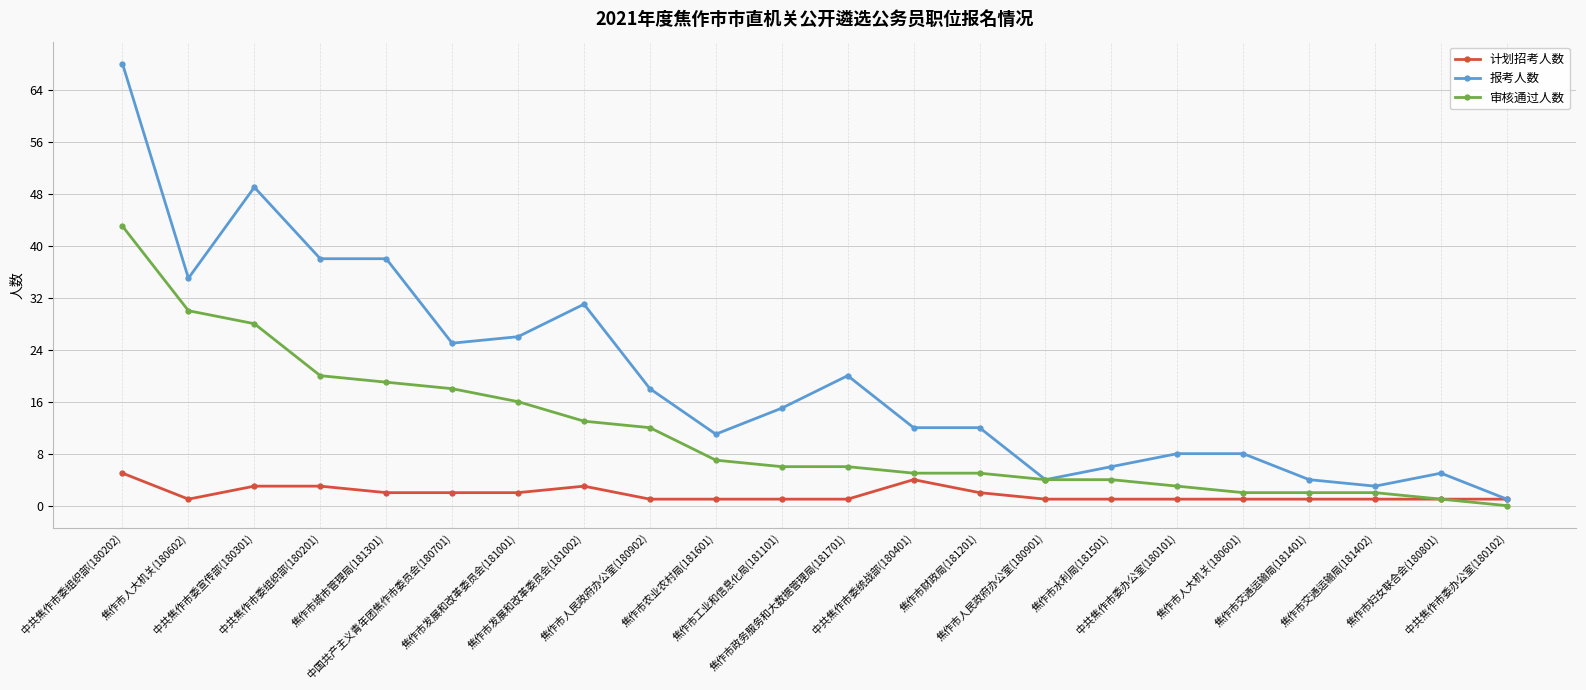

What is the maximum value shown in the chart?

68